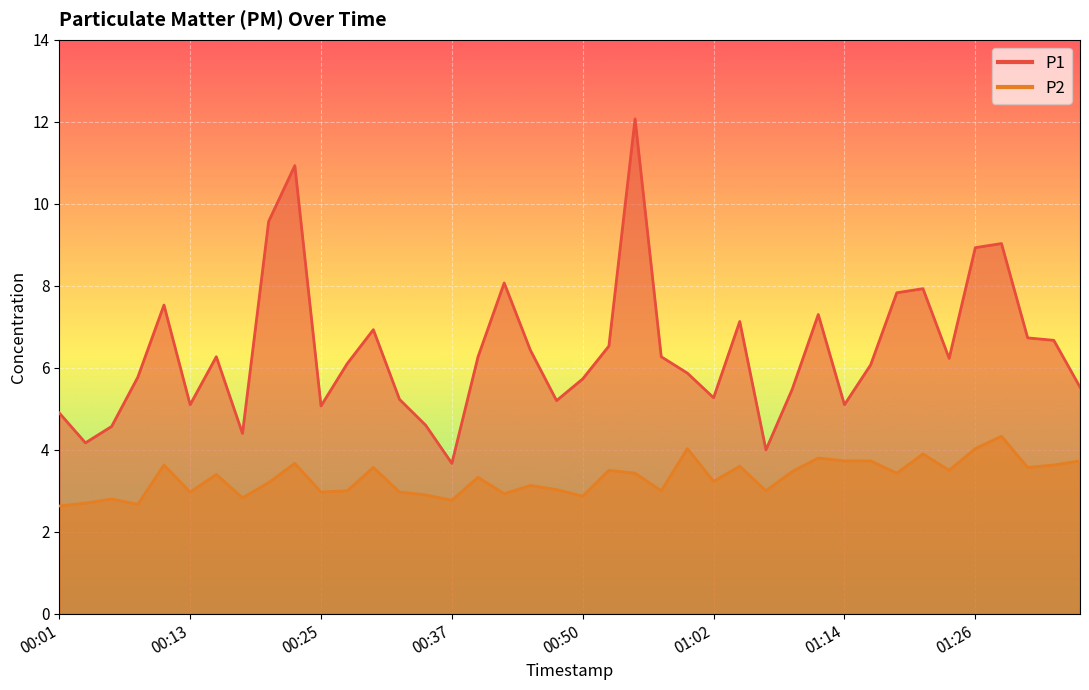

True or false: P2 has a value of 3.6 at 00:30.

True